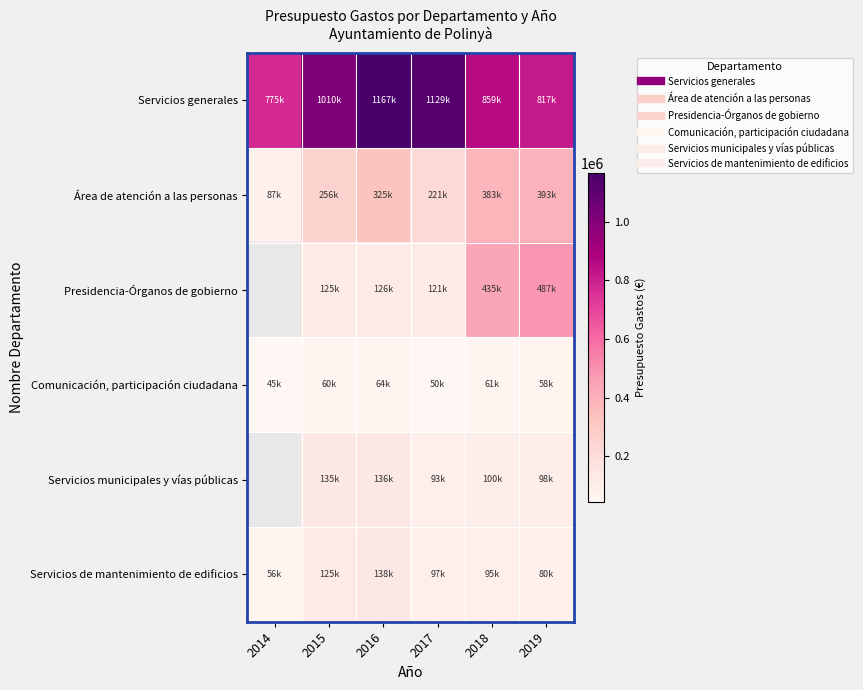

Which series changed the most between 2015 and 2017?

Servicios generales